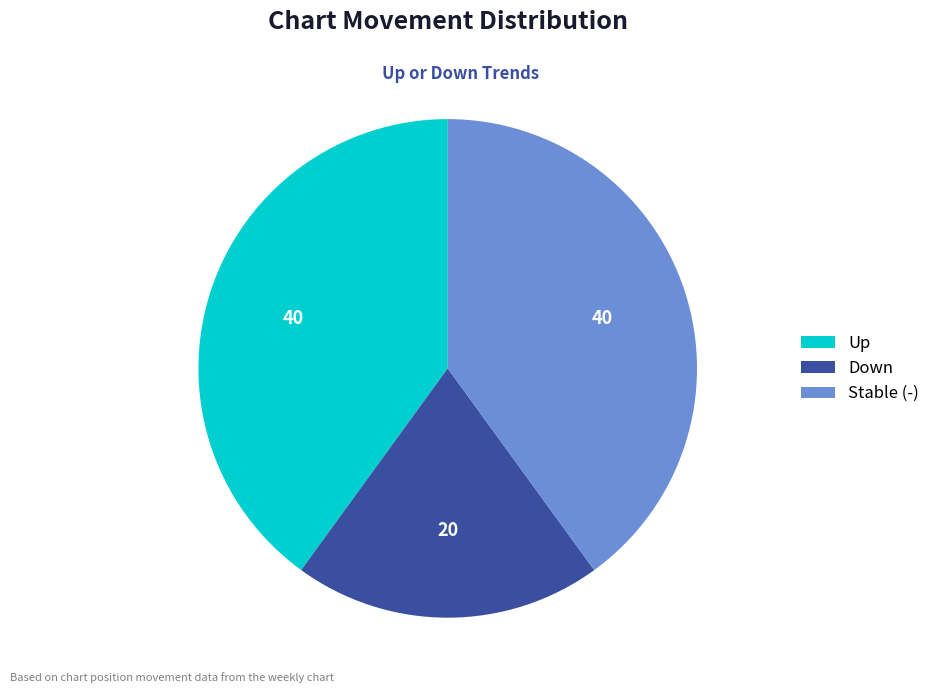

Is there a majority slice in this chart?

No